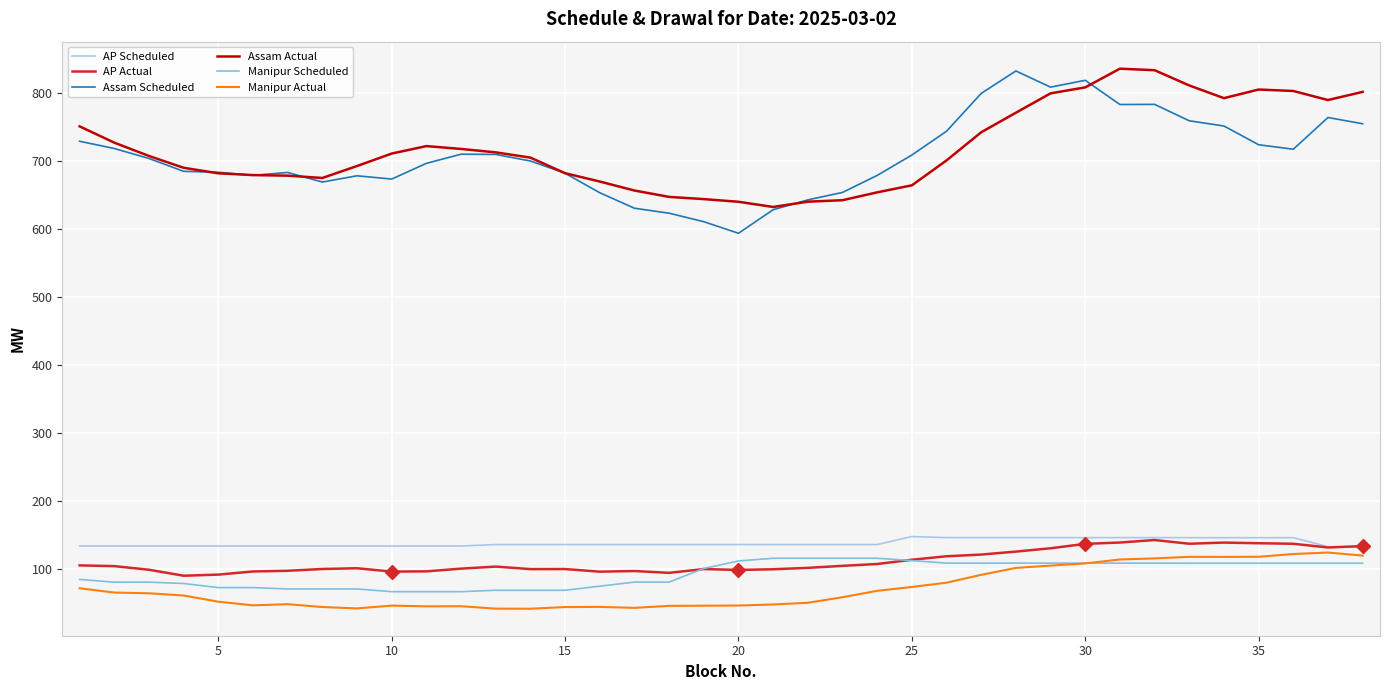

Which series has the largest range (max minus min)?

Assam Scheduled